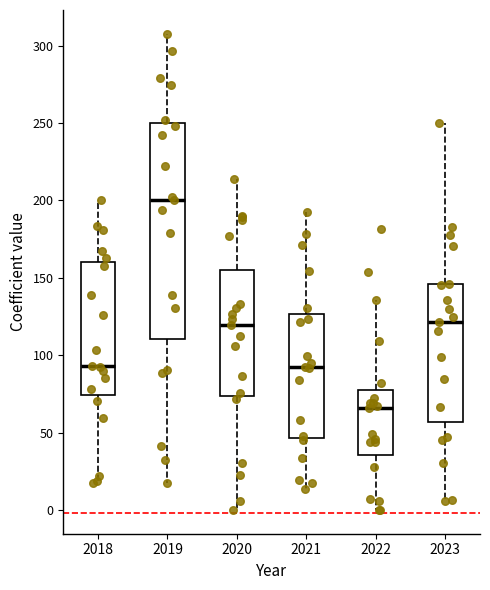

Reading left to right, read every box against the y-axis: the position of its median line, the range the box covers, and the ends of its whiskers. The values are not printed on the chart, so give them approximately, as read against the axis.

2018: median 95, box 75 to 160, whiskers 15 to 200
2019: median 200, box 110 to 250, whiskers 20 to 310
2020: median 120, box 75 to 155, whiskers 0 to 215
2021: median 90, box 45 to 125, whiskers 15 to 190
2022: median 65, box 35 to 75, whiskers 0 to 135
2023: median 120, box 55 to 145, whiskers 5 to 250